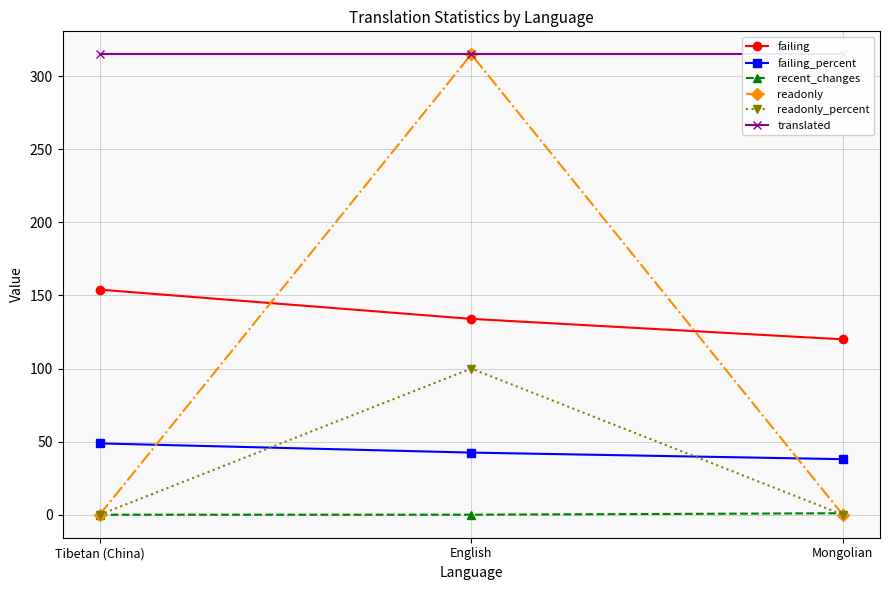

What is the difference between the failing_percent values at Tibetan (China) and English?

6.3